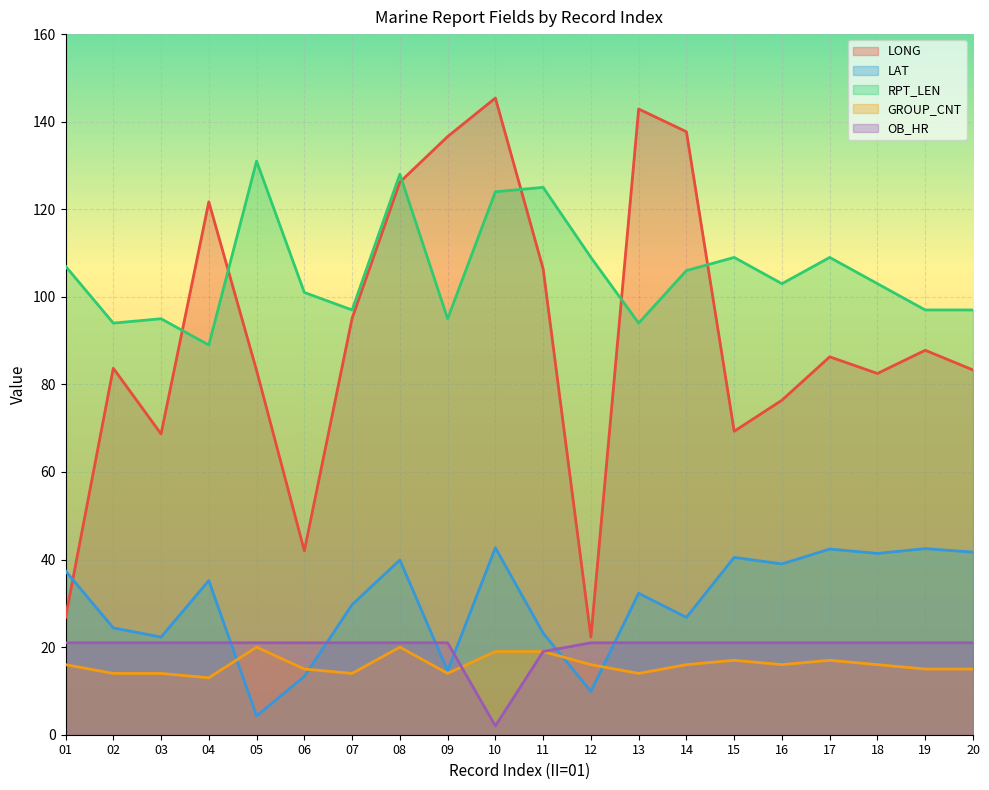

What is the value of the GROUP_CNT point at the 1st from the left?

16.0